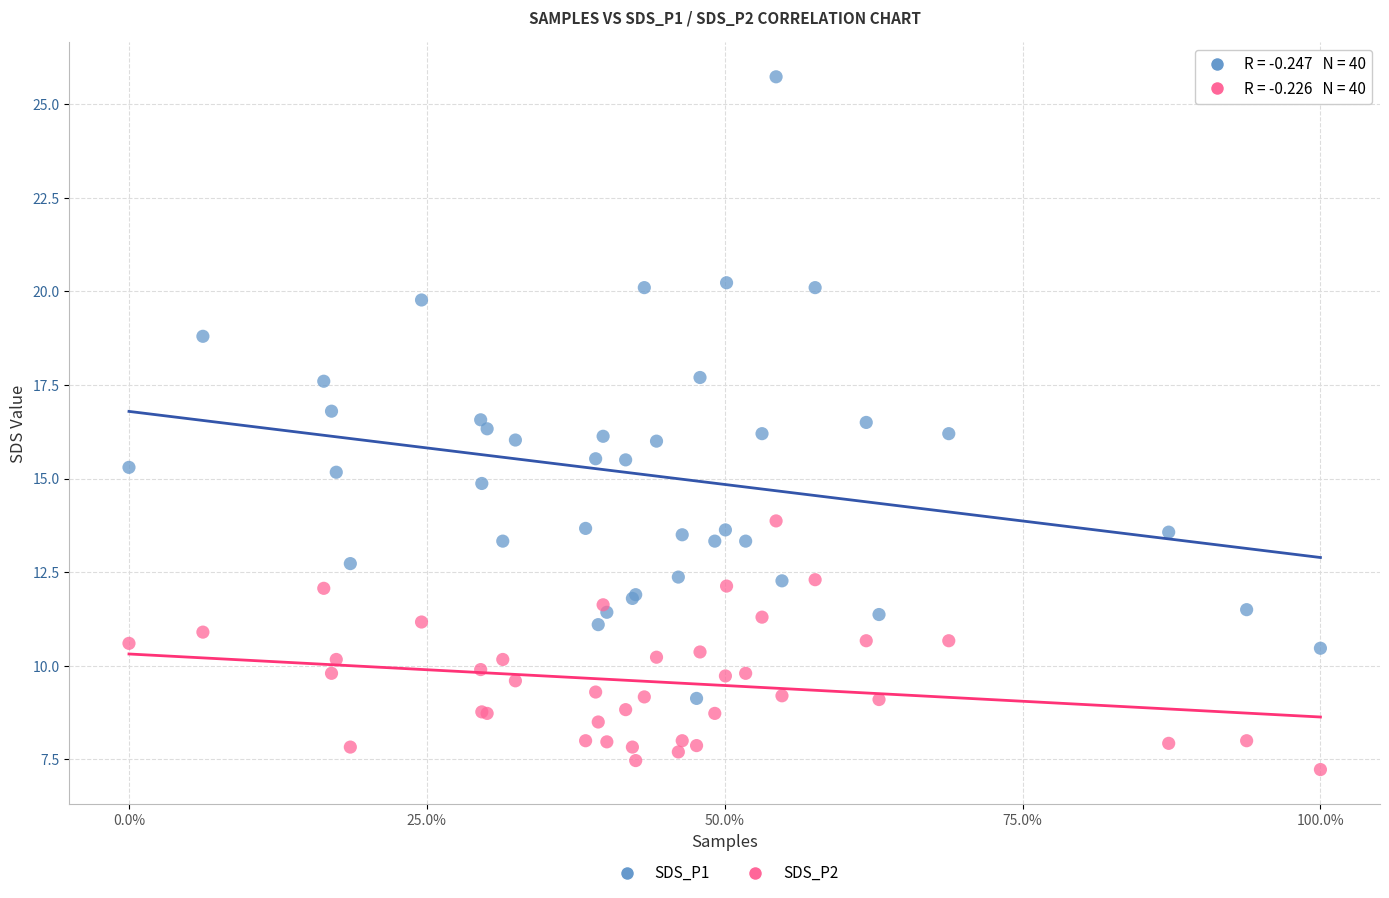

Which series reaches the maximum Y coordinate?

SDS_P1